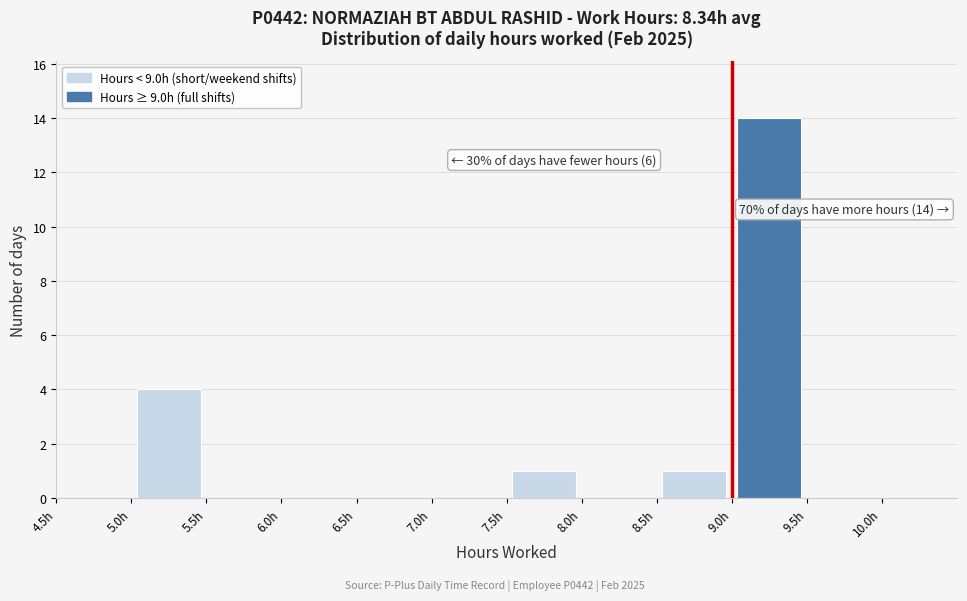

Which range on the x-axis has the tallest bar?

9.0 to 9.5